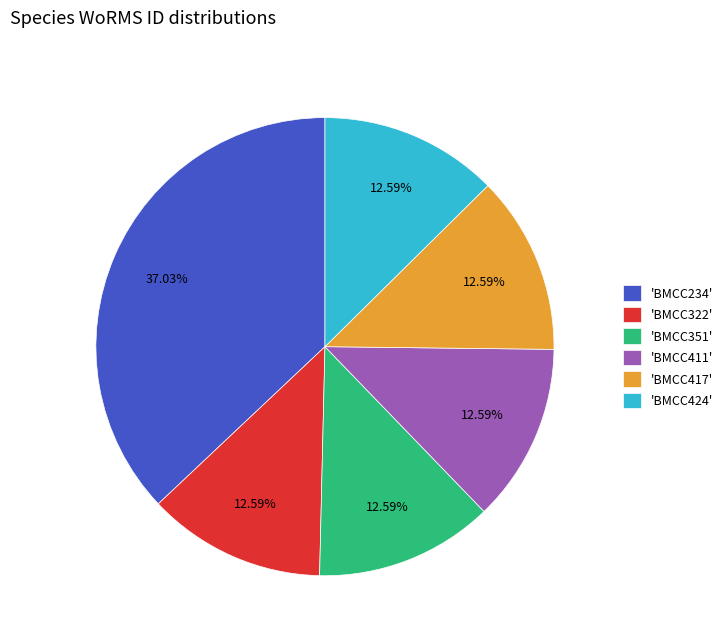

Is 'BMCC411' the majority of the pie?

No